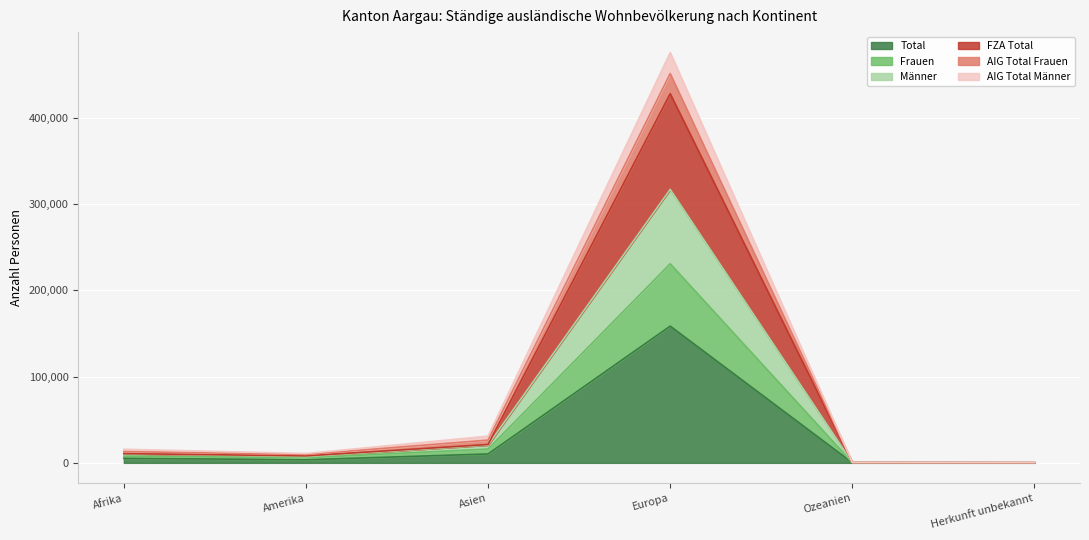

How many distinct data groups are displayed?

6